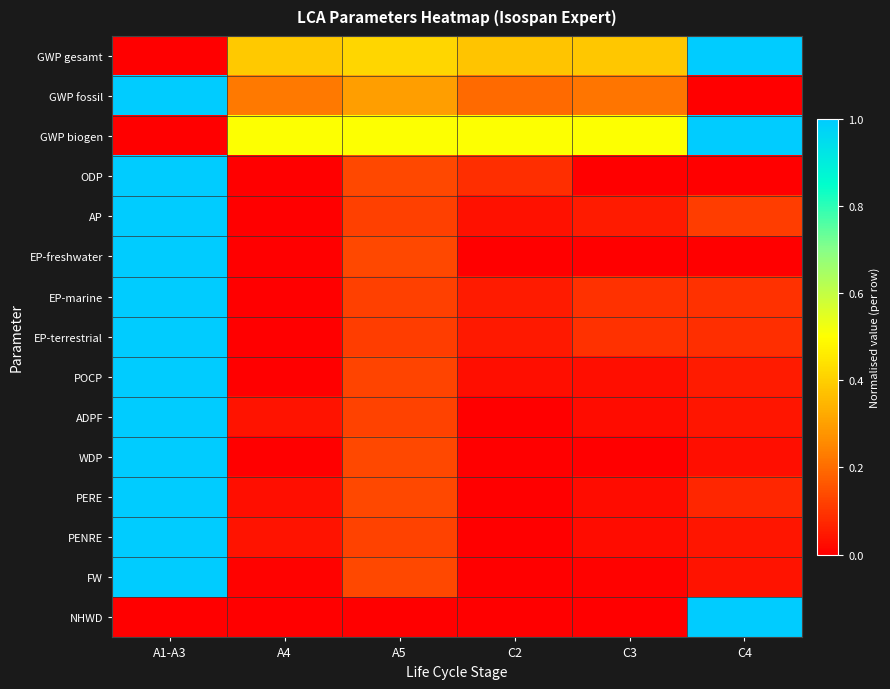

Reading left to right, extract all data points from this chart.

GWP gesamt: A1-A3=0.0	A4=0.4	A5=0.4	C2=0.4	C3=0.4	C4=1.0
GWP fossil: A1-A3=1.0	A4=0.2	A5=0.3	C2=0.2	C3=0.2	C4=0.0
GWP biogen: A1-A3=0.0	A4=0.5	A5=0.5	C2=0.5	C3=0.5	C4=1.0
ODP: A1-A3=1.0	A4=0.0	A5=0.1	C2=0.1	C3=0.0	C4=0.0
AP: A1-A3=1.0	A4=0.0	A5=0.1	C2=0.0	C3=0.1	C4=0.1
EP-freshwater: A1-A3=1.0	A4=0.0	A5=0.1	C2=0.0	C3=0.0	C4=0.0
EP-marine: A1-A3=1.0	A4=0.0	A5=0.1	C2=0.1	C3=0.1	C4=0.1
EP-terrestrial: A1-A3=1.0	A4=0.0	A5=0.1	C2=0.1	C3=0.1	C4=0.1
POCP: A1-A3=1.0	A4=0.0	A5=0.1	C2=0.0	C3=0.0	C4=0.1
ADPF: A1-A3=1.0	A4=0.0	A5=0.1	C2=0.0	C3=0.0	C4=0.0
WDP: A1-A3=1.0	A4=0.0	A5=0.1	C2=0.0	C3=0.0	C4=0.0
PERE: A1-A3=1.0	A4=0.0	A5=0.1	C2=0.0	C3=0.0	C4=0.1
PENRE: A1-A3=1.0	A4=0.0	A5=0.1	C2=0.0	C3=0.0	C4=0.0
FW: A1-A3=1.0	A4=0.0	A5=0.1	C2=0.0	C3=0.0	C4=0.0
NHWD: A1-A3=0.0	A4=0.0	A5=0.0	C2=0.0	C3=0.0	C4=1.0